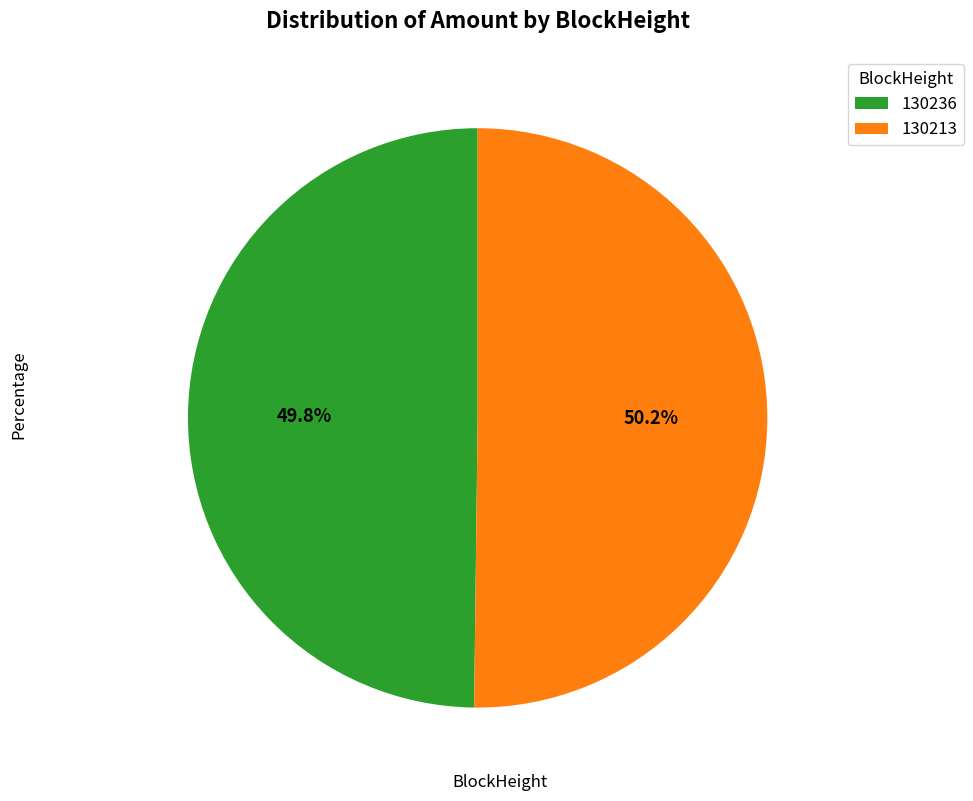

To the nearest percent, what is the difference between the largest and smallest slice percentages?

0%